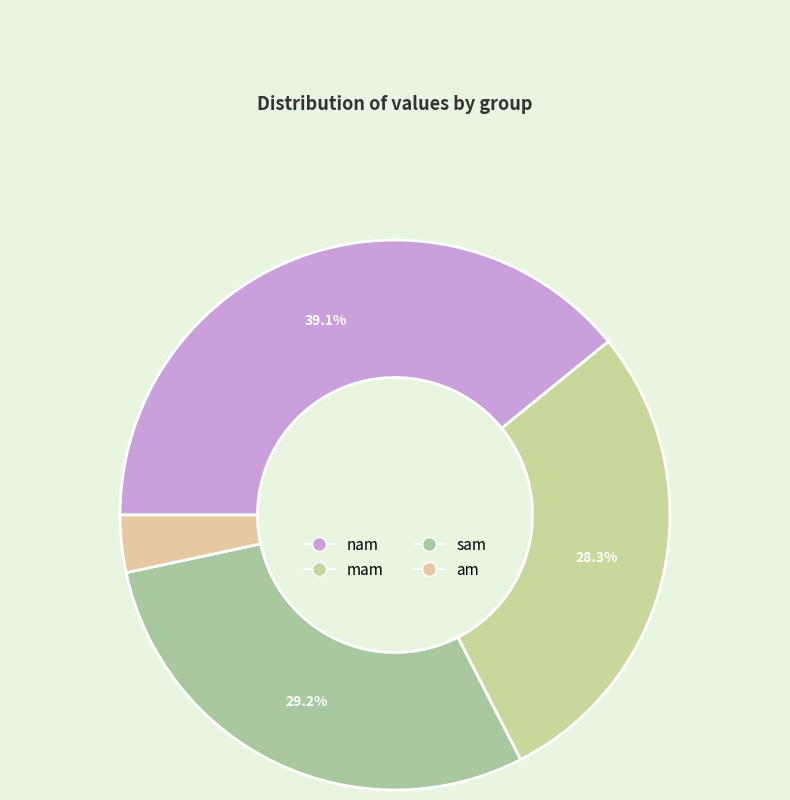

Count the number of slices in the pie.

4